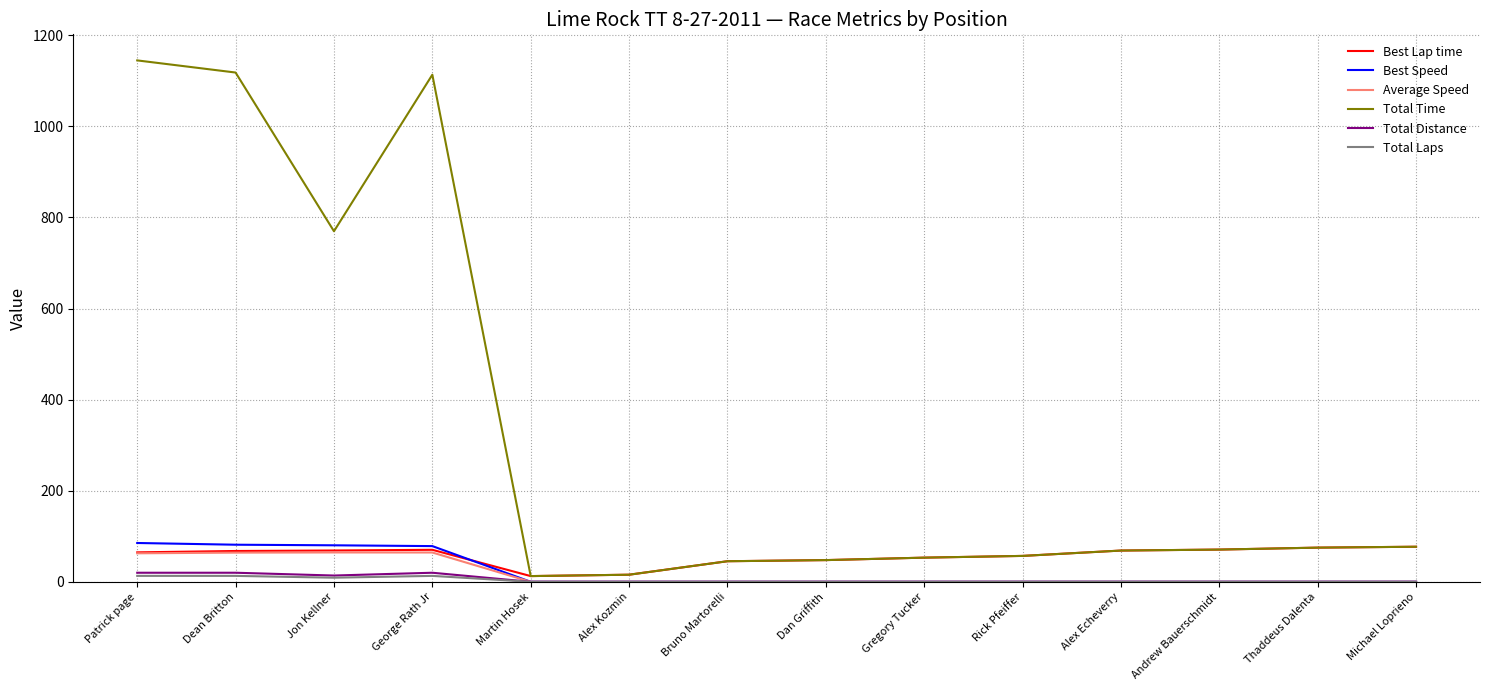

Which category has the highest value across all series?

Patrick page